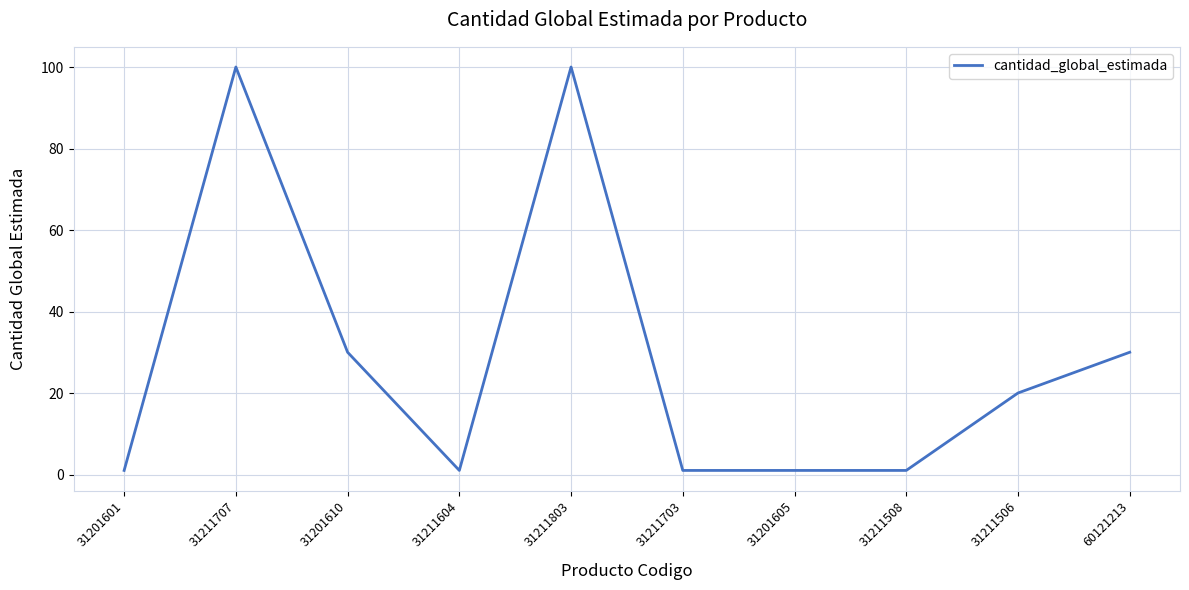

What is the difference between the values at 60121213 and 31211707?

70